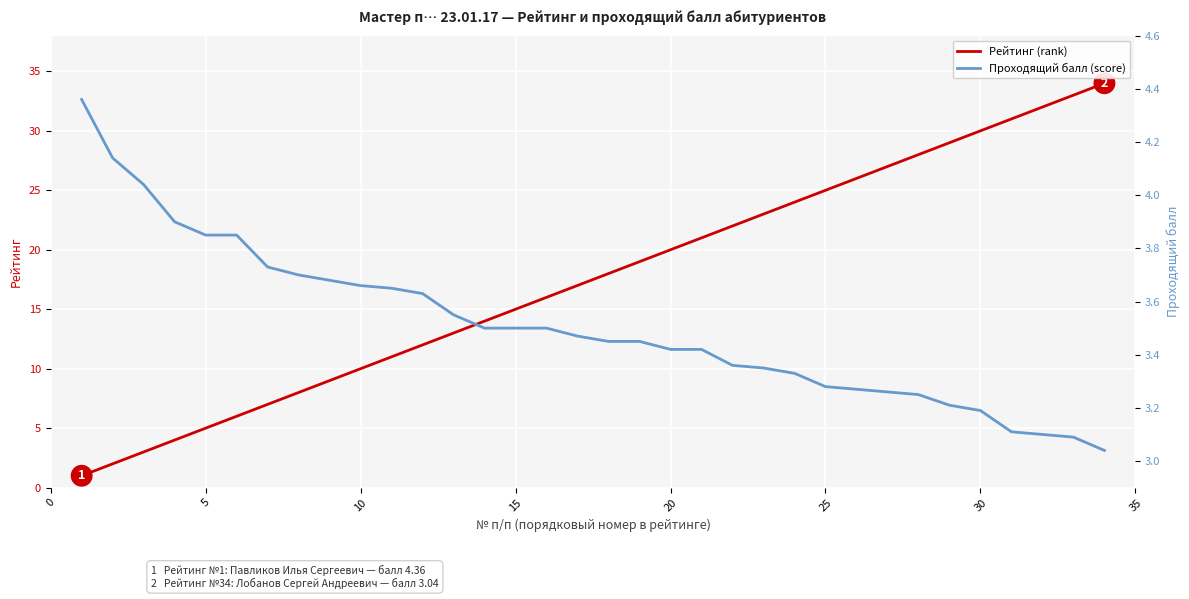

What is the smallest value displayed?

1.0